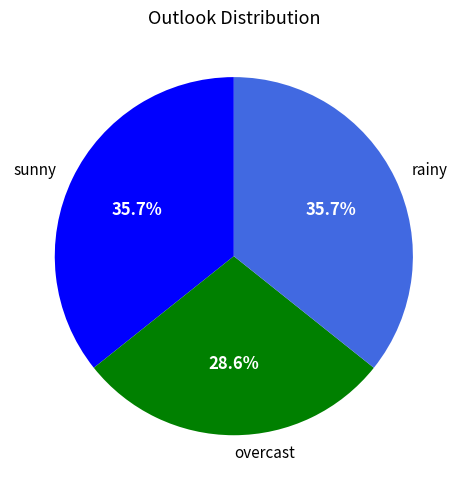

How many segments does this pie chart have?

3